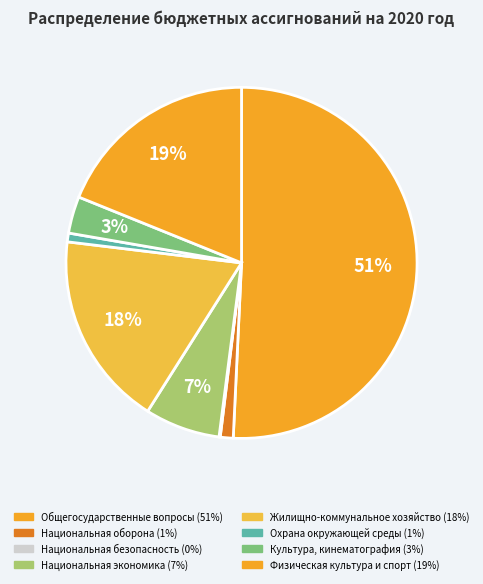

Rank the categories by value from lowest to highest.

Национальная безопасность, Охрана окружающей среды, Национальная оборона, Культура, кинематография, Национальная экономика, Жилищно-коммунальное хозяйство, Физическая культура и спорт, Общегосударственные вопросы